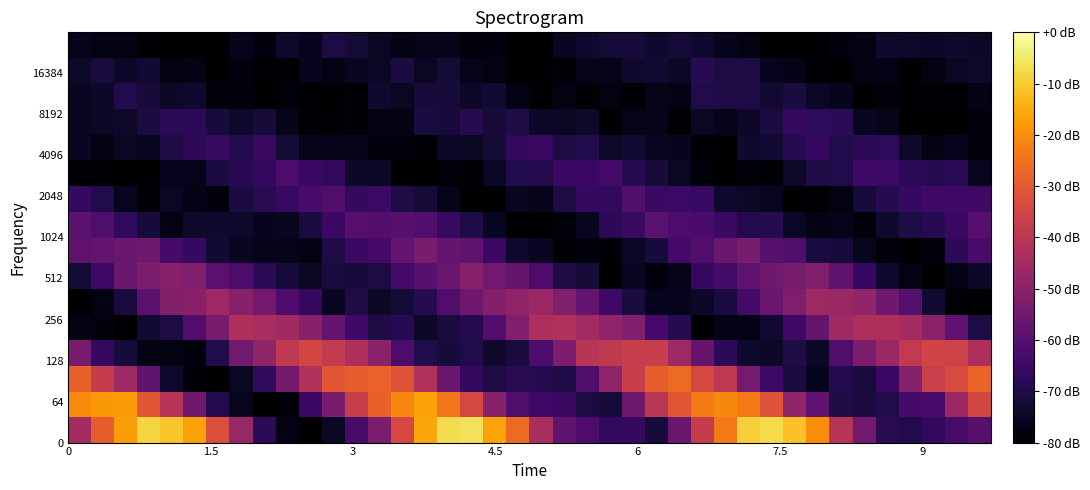

What is the greatest value displayed?

-6.2